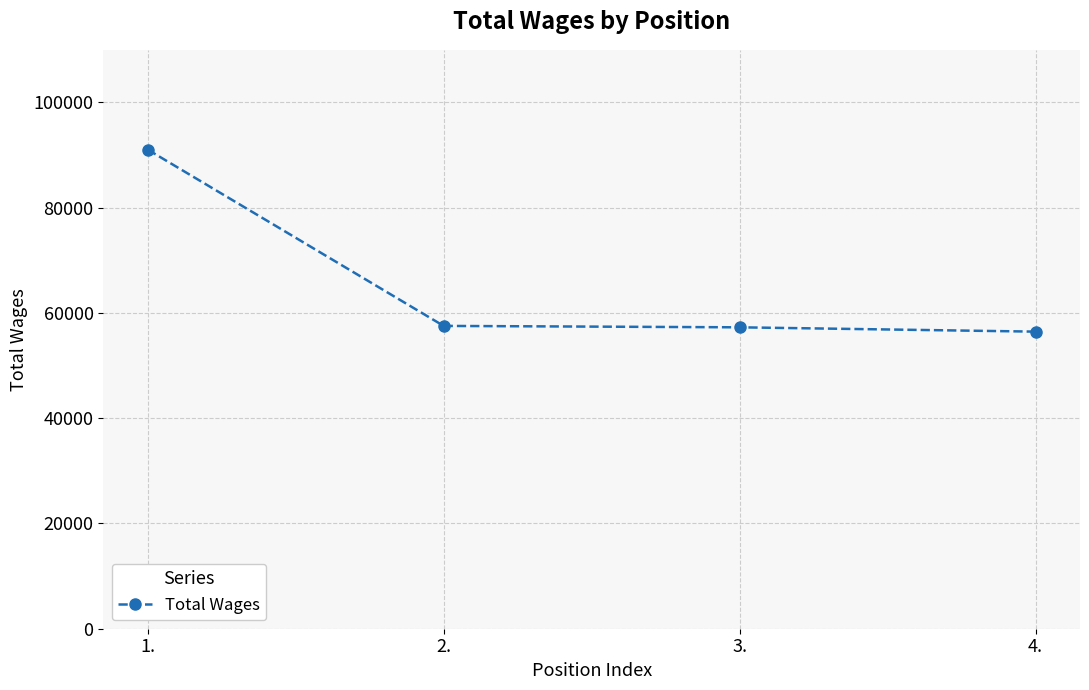

What is the label of the 1st point from the left?

1.